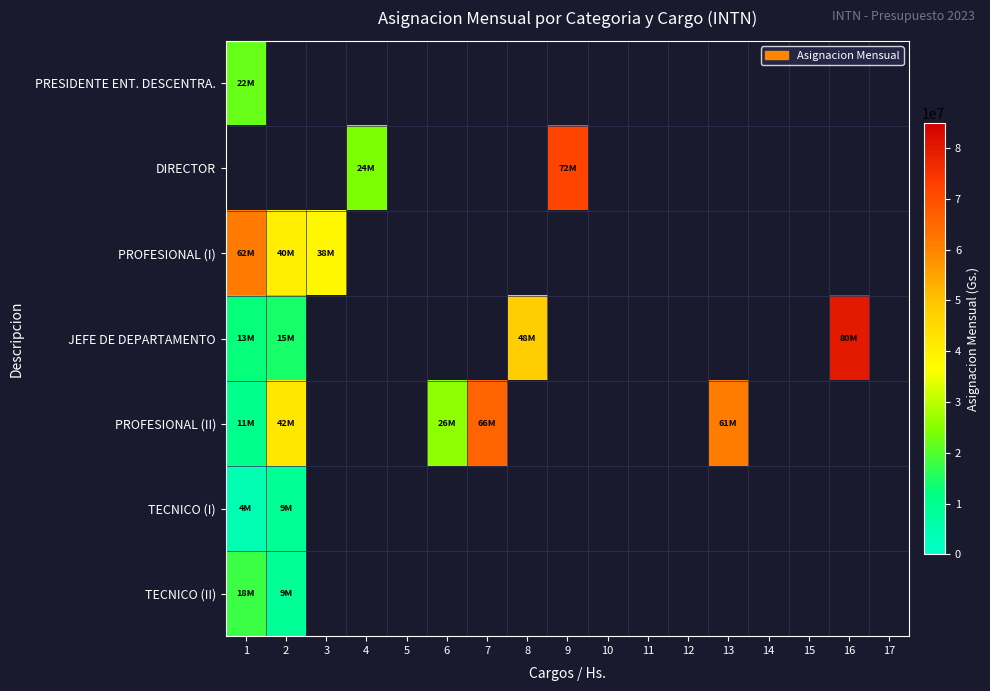

At how many categories does at least one series exceed 76502443?

1